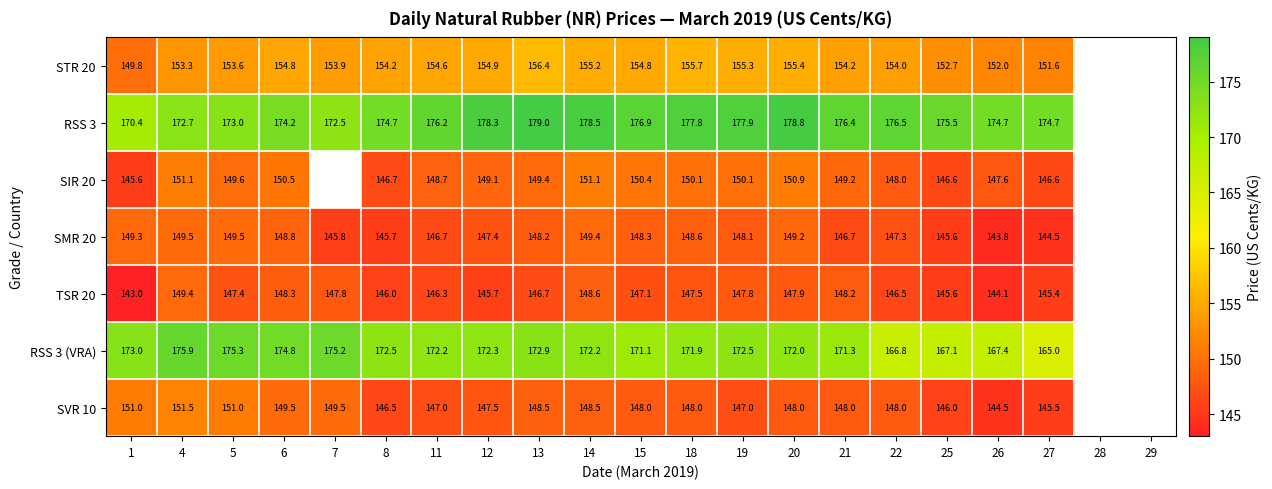

Is the value of TSR 20 at 13 greater than the value of SVR 10 at 25?

Yes